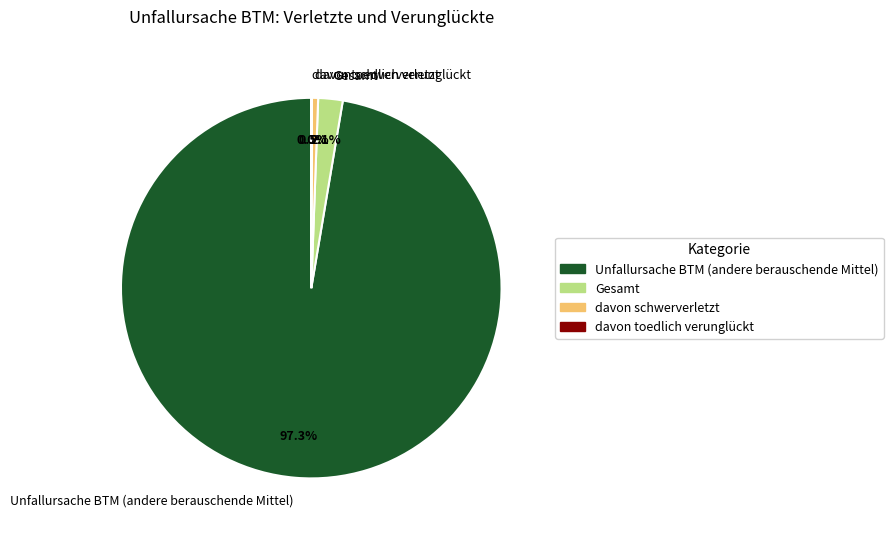

The Gesamt slice represents 2% of the pie. True or false?

True